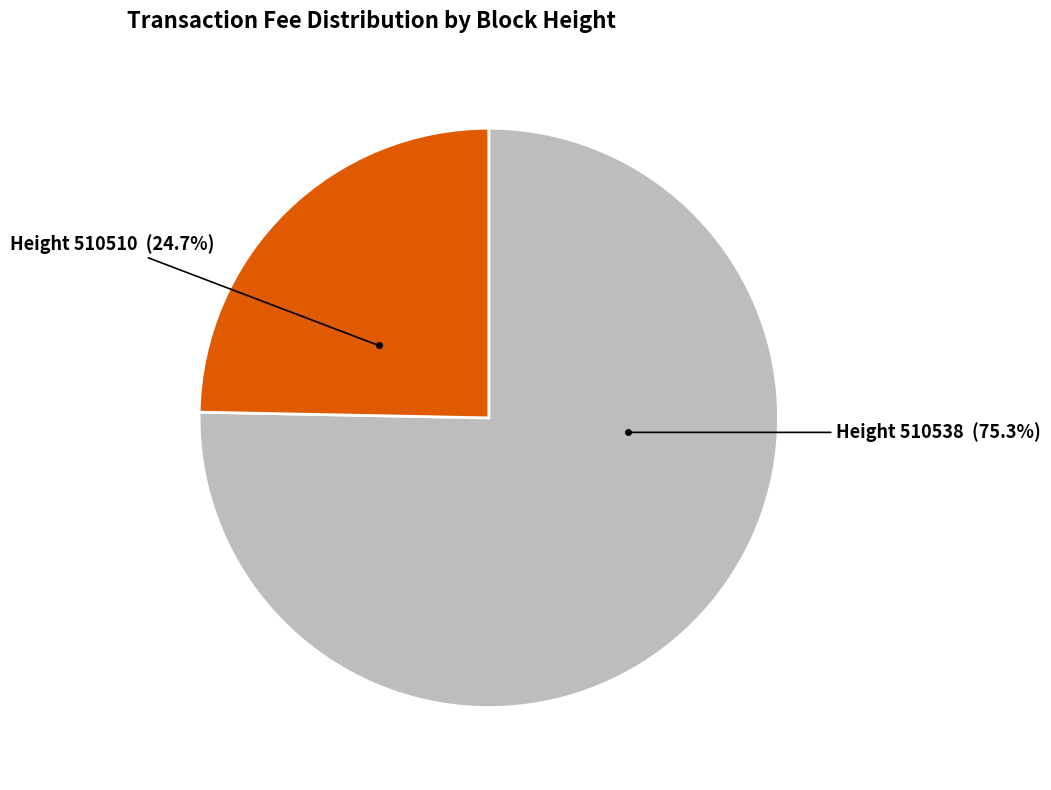

How many segments does this pie chart have?

2